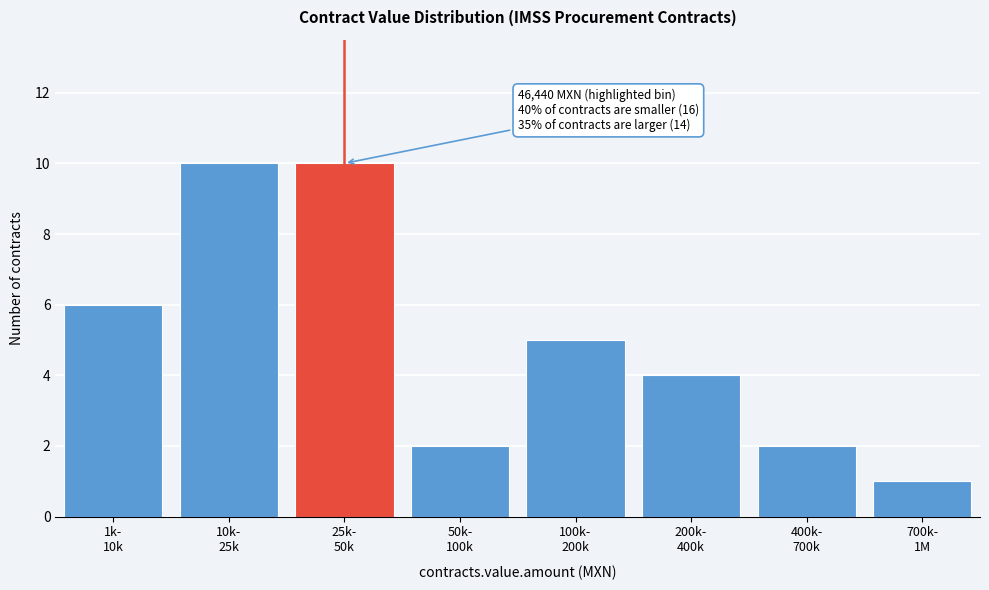

What is the difference between the maximum and minimum values?

9